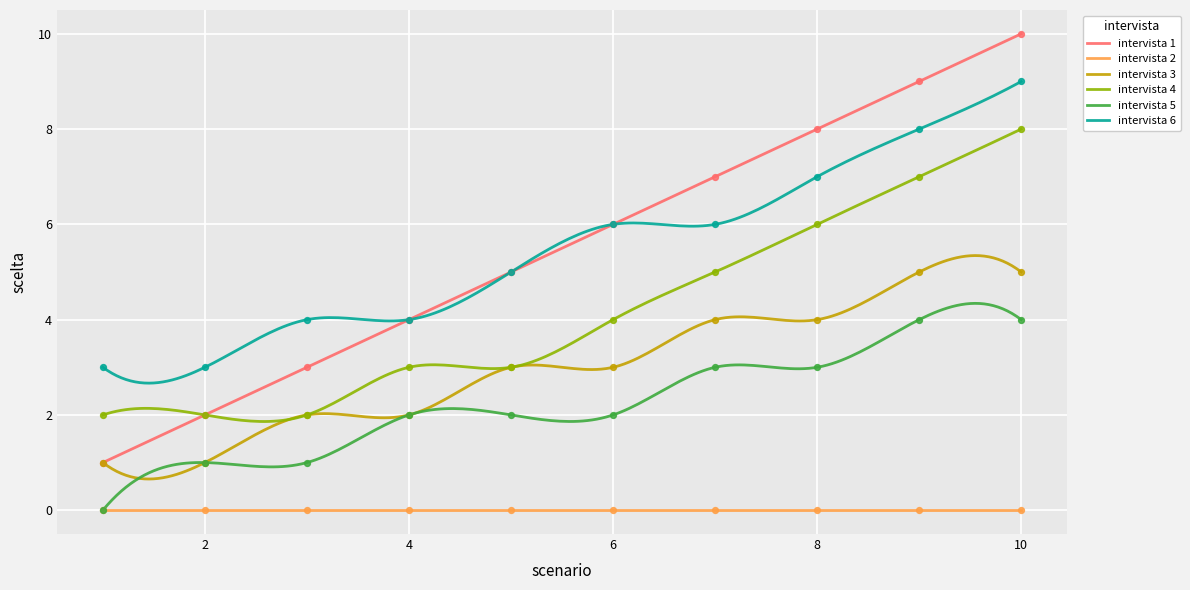

What is the highest value of the intervista 4 series?

8.0